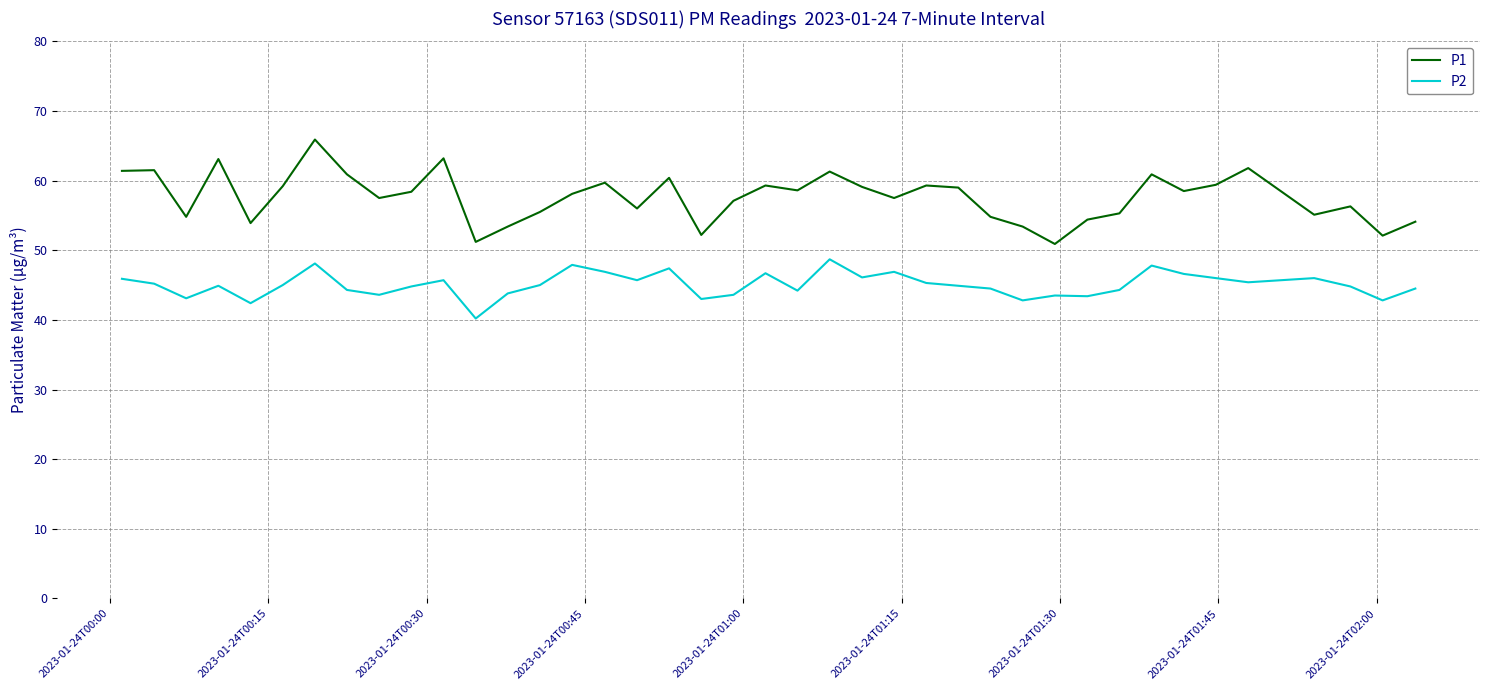

What is the minimum value for P1?

50.9